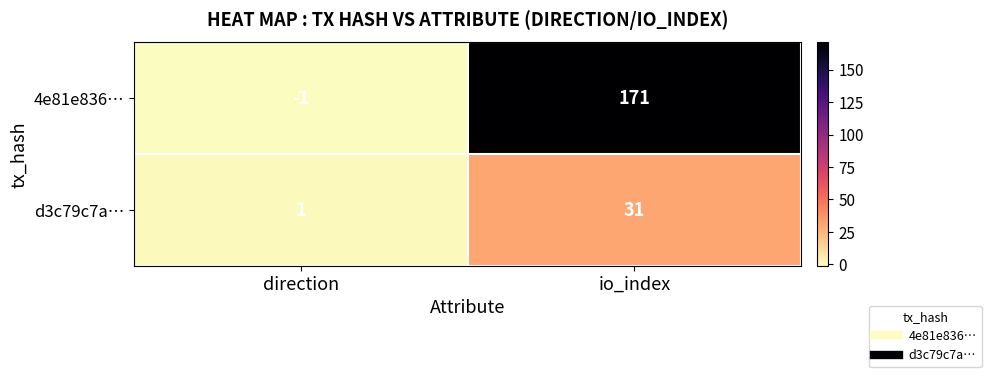

What is the maximum value for d3c79c7a…?

31